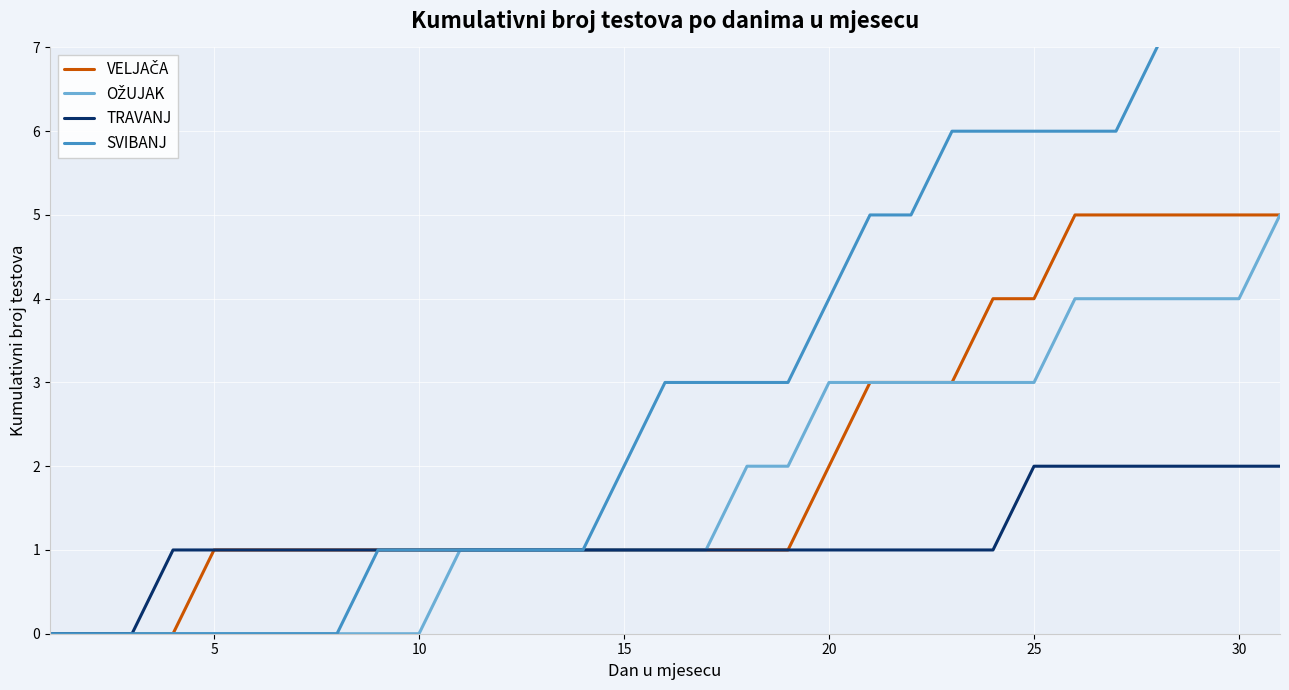

What is the maximum value shown in the chart?

9